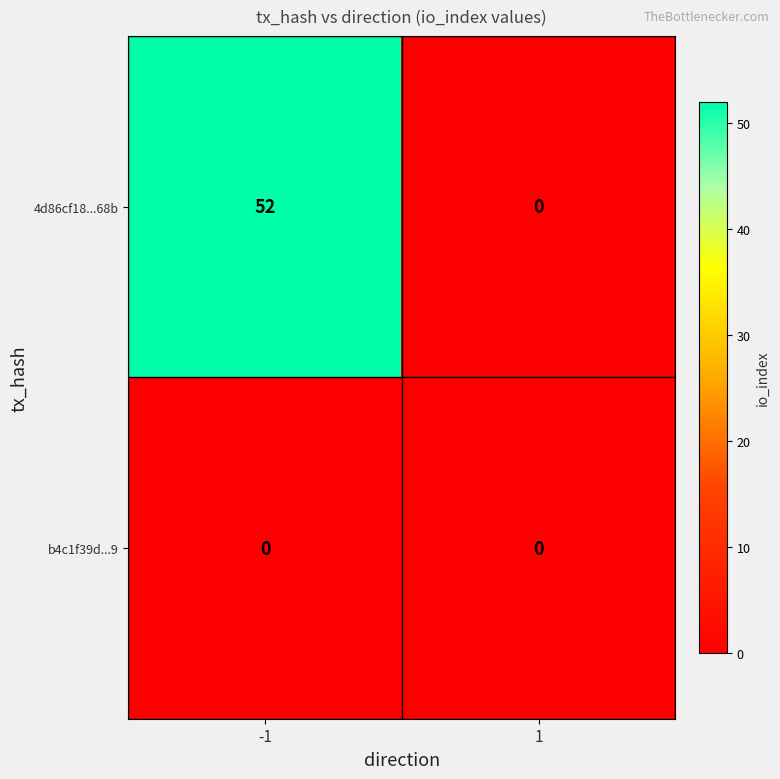

Which series has the largest range (max minus min)?

4d86cf18...68b